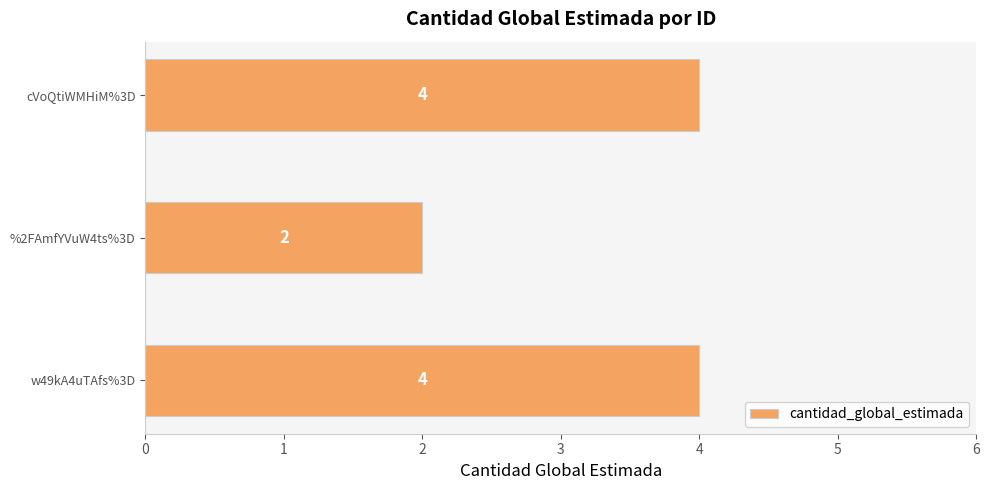

The chart shows a value of 4 at w49kA4uTAfs%3D. True or false?

True